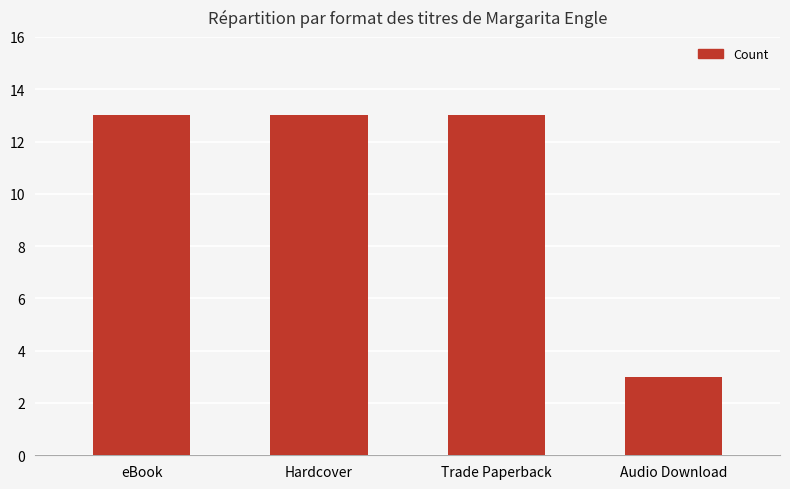

True or false: the data shows 13 at Trade Paperback.

True